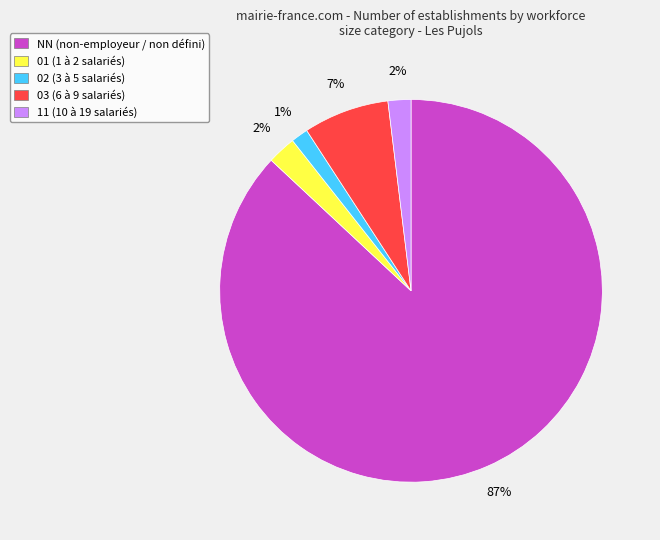

What percentage is the 03 slice, to the nearest percent?

7%